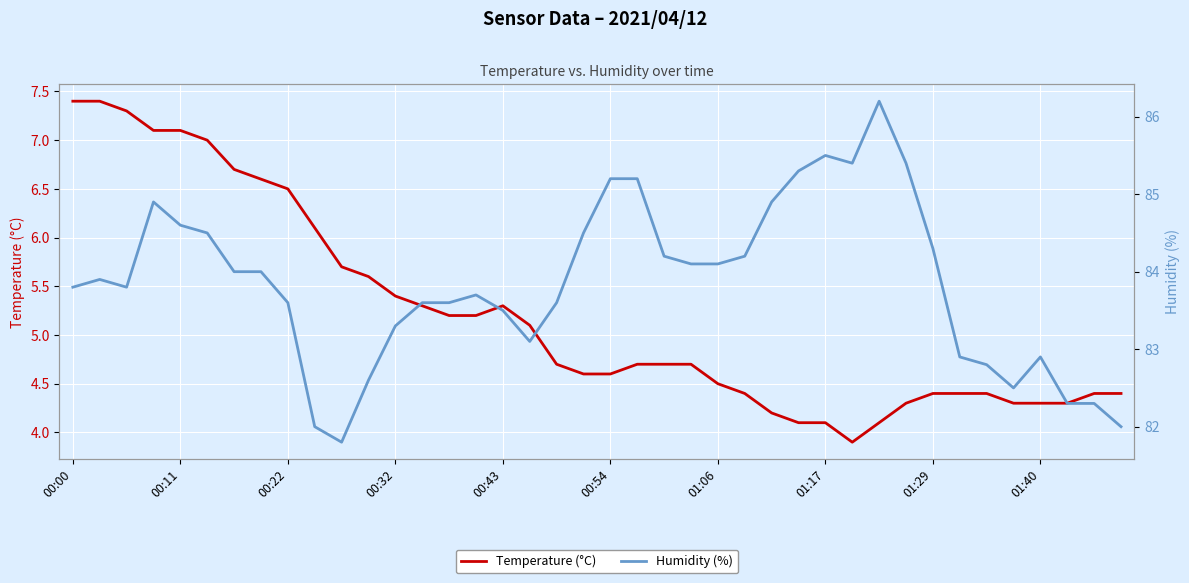

What are all the series names shown in the legend?

Temperature (°C), Humidity (%)